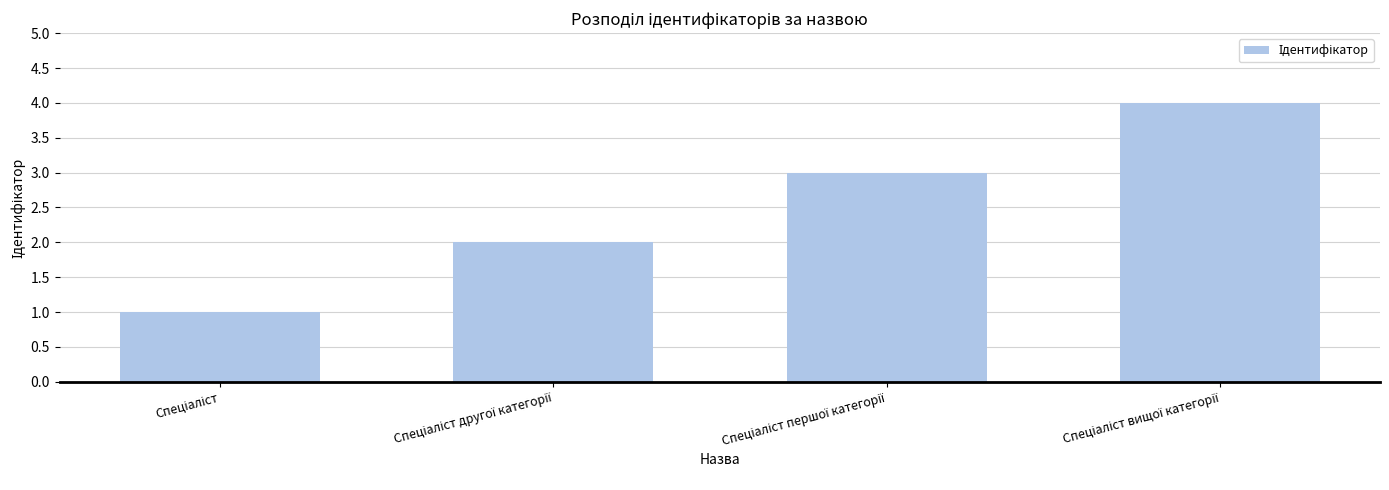

What is the greatest value displayed?

4